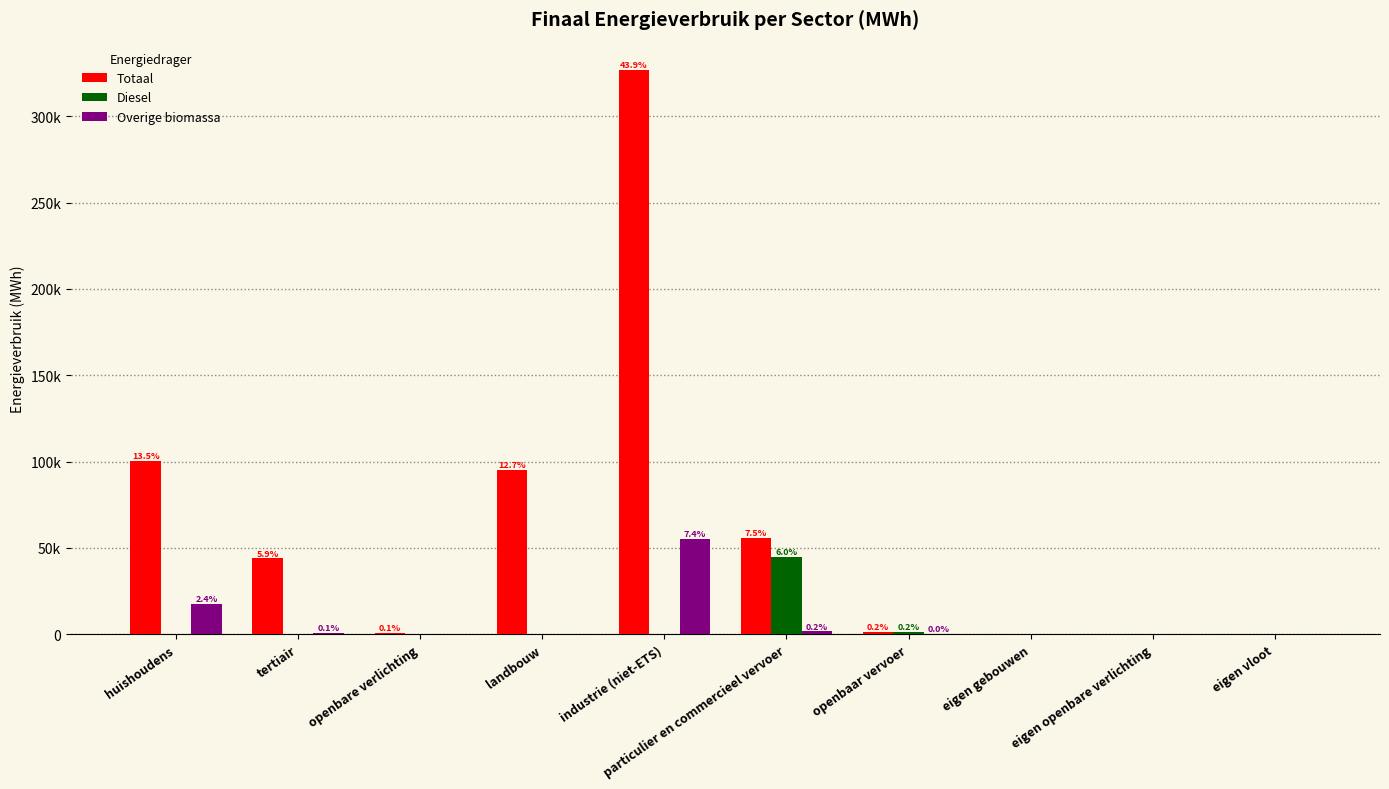

Does the chart contain stacked bars?

No